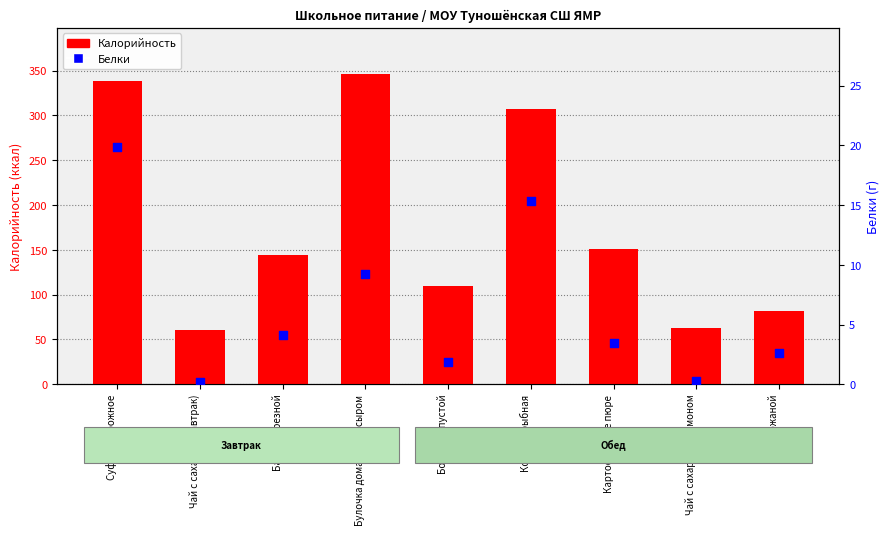

Which series has the largest total across all categories?

Калорийность